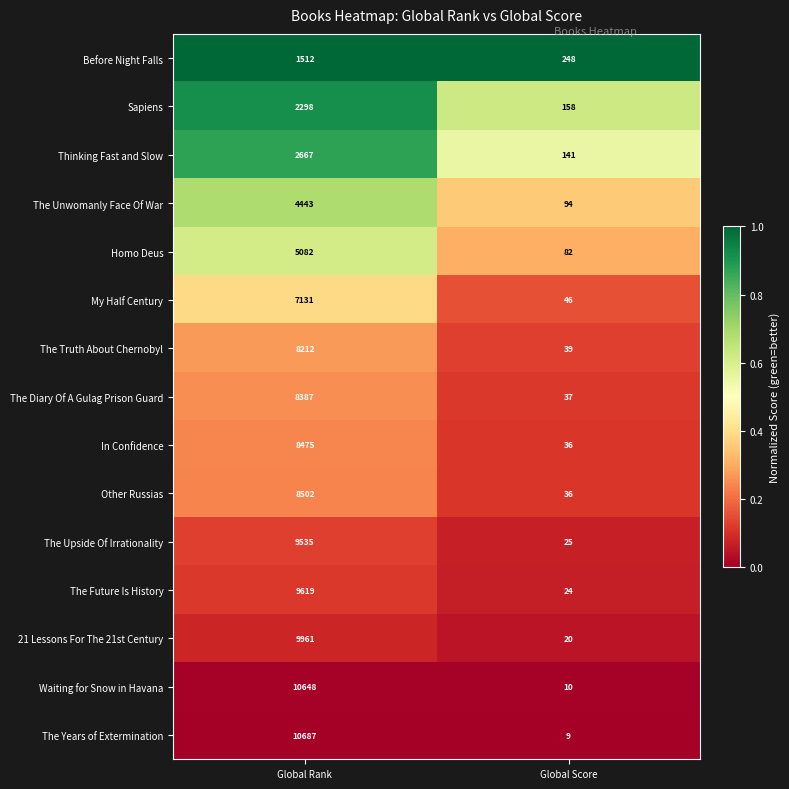

Which series changed the most between Global Rank and Global Score?

The Years of Extermination